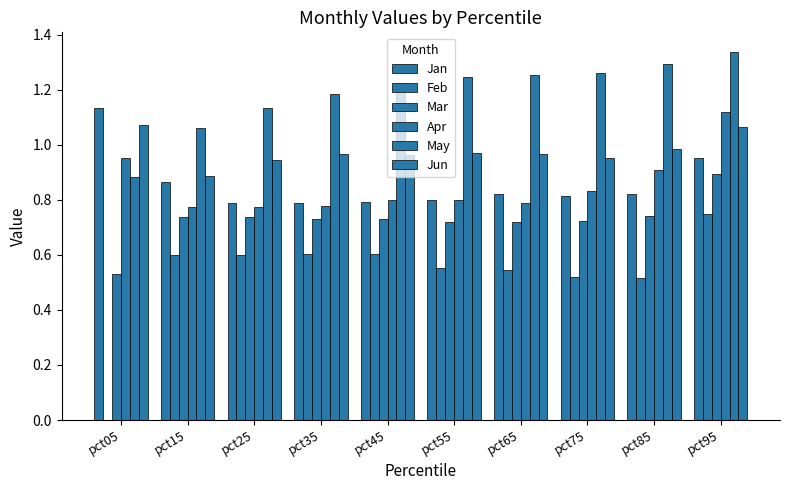

How many bars are there in each group?

6